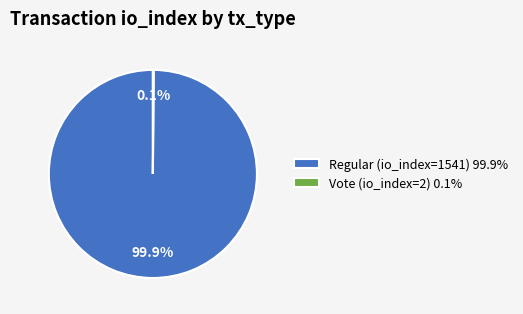

Does any single category account for the majority?

Yes